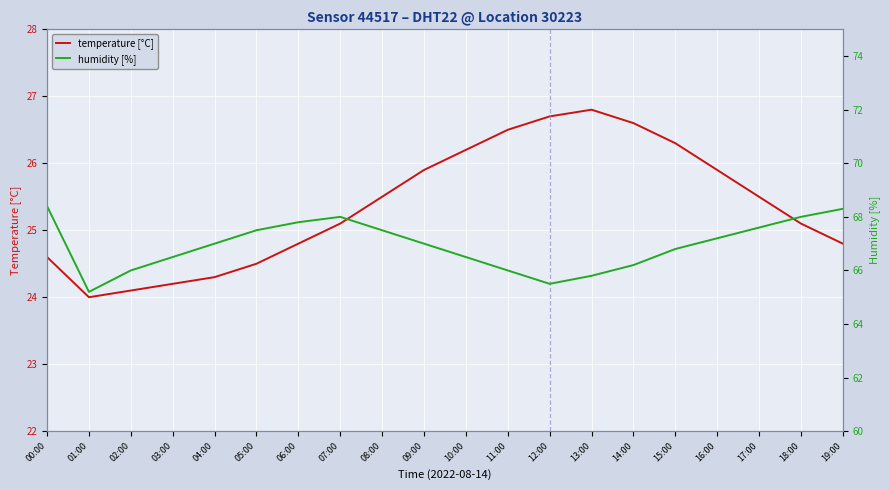

At which category is the sum across all series the highest?

07:00